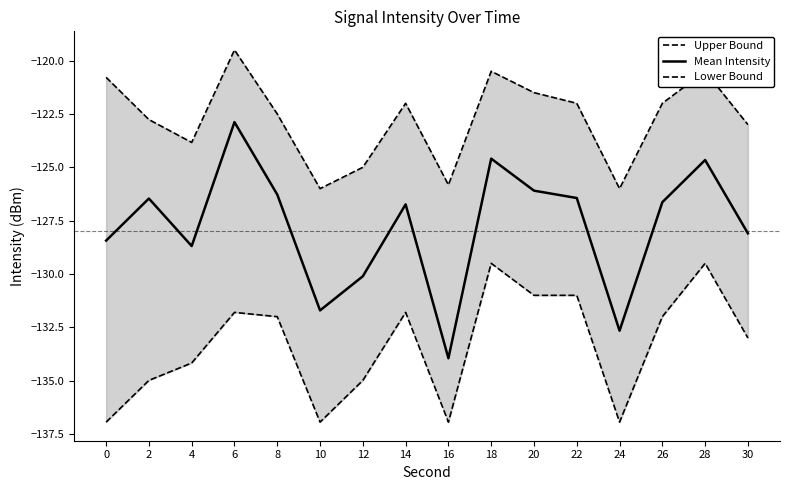

Does the chart have visible grid lines?

No